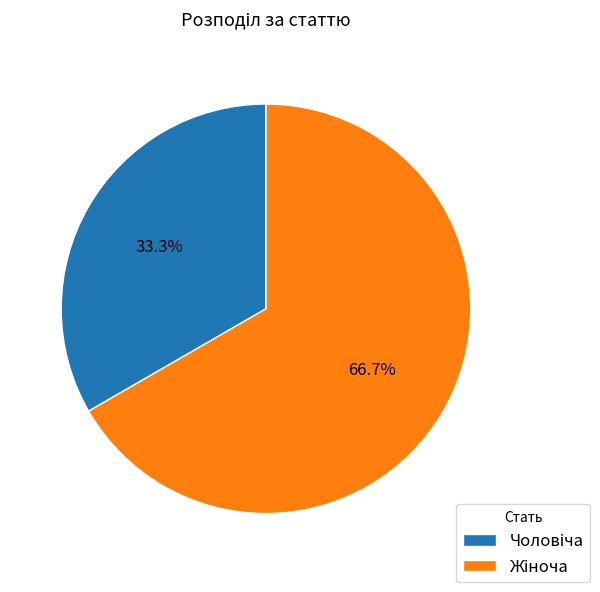

Does any single category account for the majority?

Yes